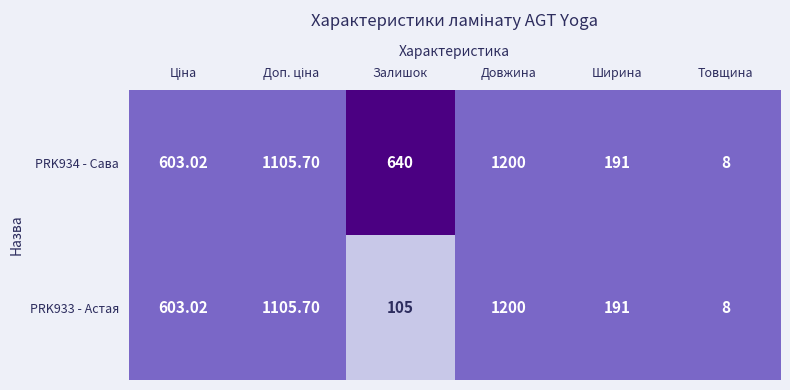

Which category has the highest value in the PRK934 - Сава series?

Довжина